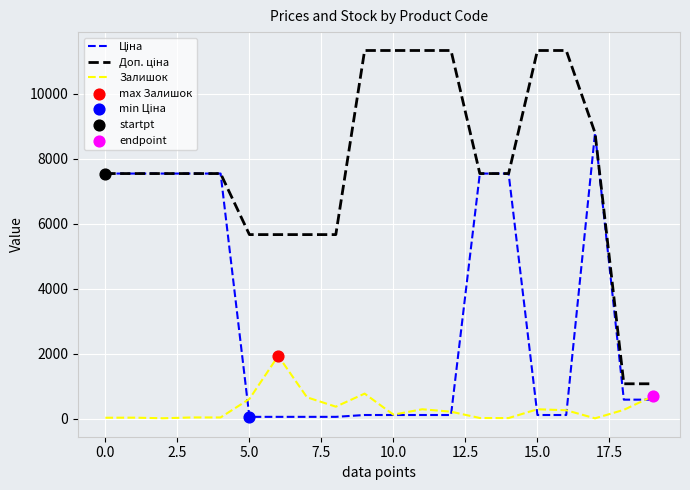

What is the highest value of the Залишок series?

1933.0